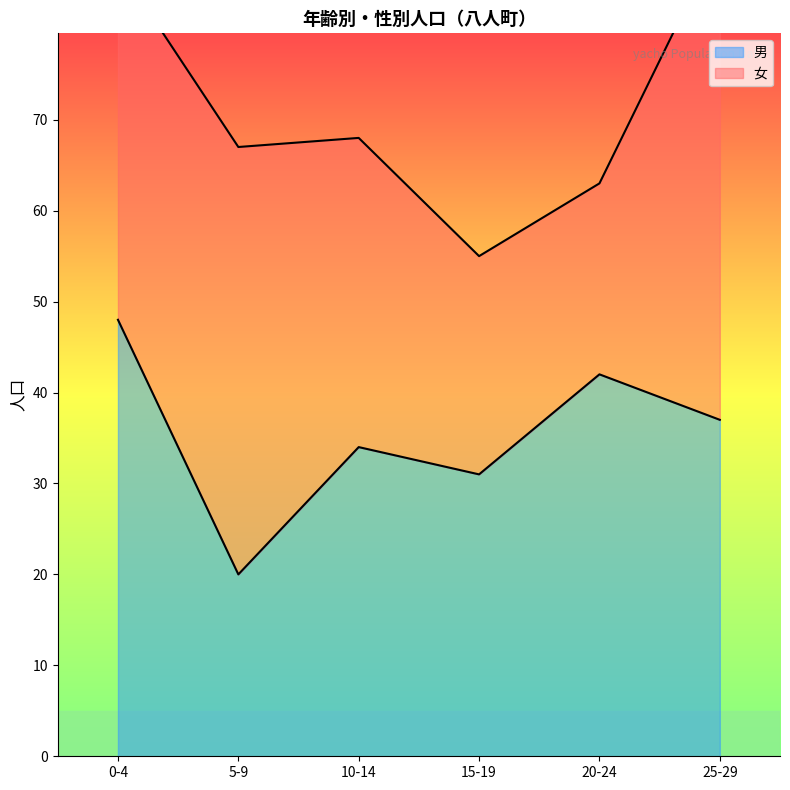

The value of 男 at 15-19 is 9. True or false?

False